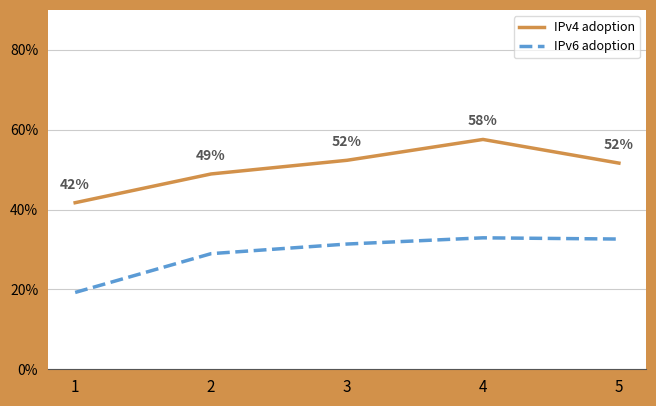

Reading left to right, list all the values displayed in this chart.

IPv4 adoption: 1=0.4	2=0.5	3=0.5	4=0.6	5=0.5
IPv6 adoption: 1=0.2	2=0.3	3=0.3	4=0.3	5=0.3